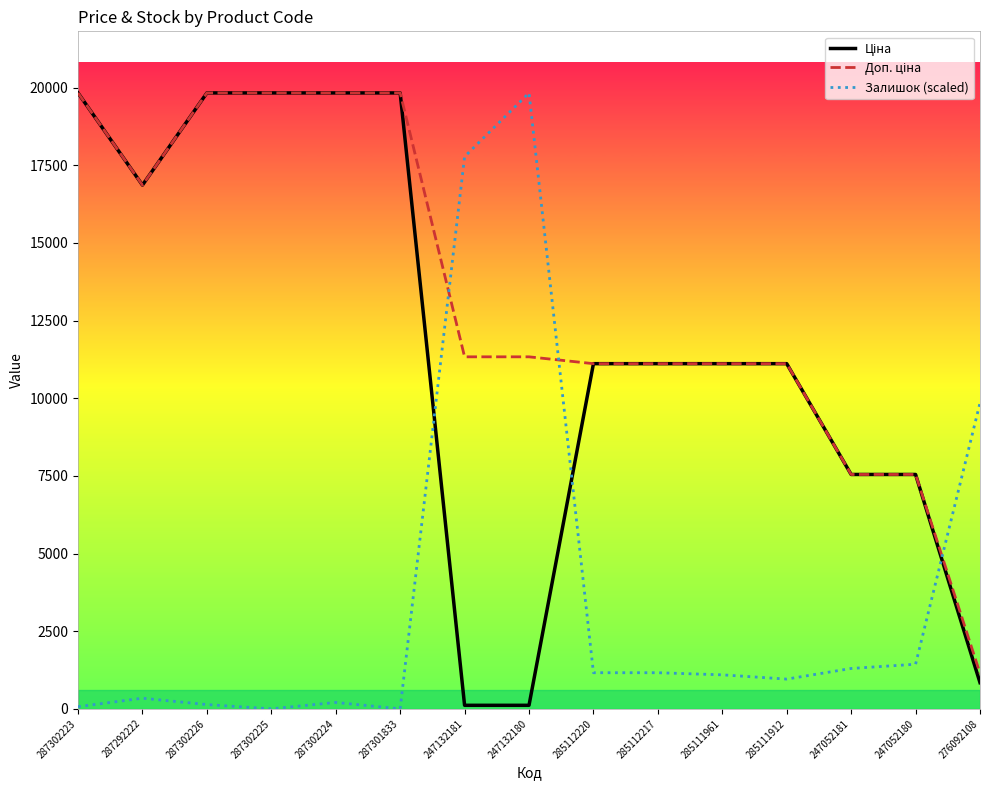

What position from the right is 285112220?

7